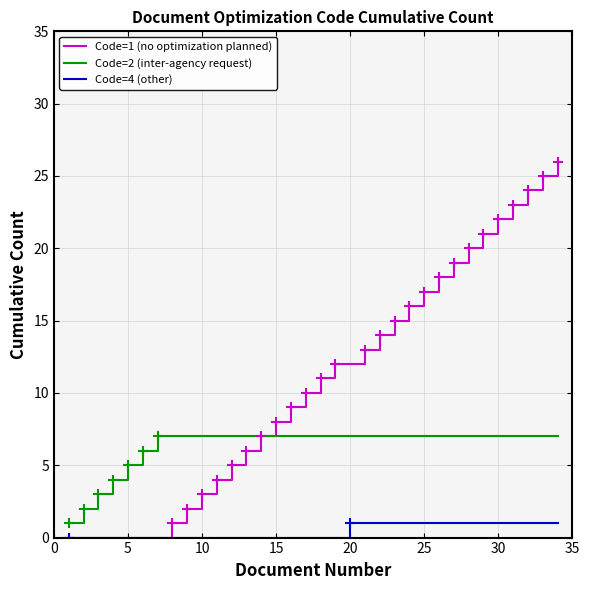

Rank the series by their maximum value, from lowest to highest.

Code=4 (other), Code=2 (inter-agency request), Code=1 (no optimization planned)